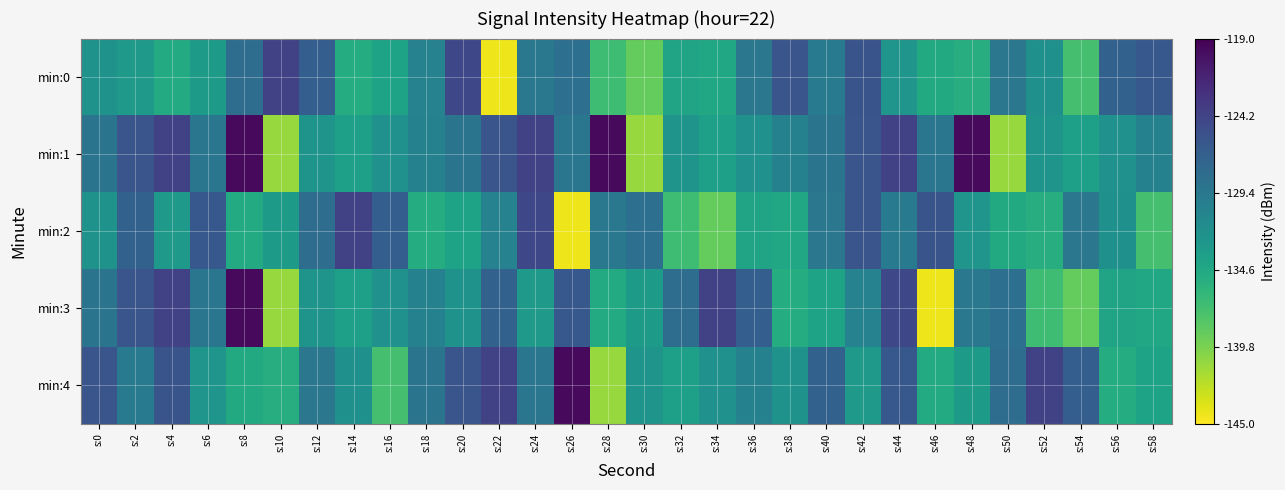

At how many categories does at least one series exceed -135?

30